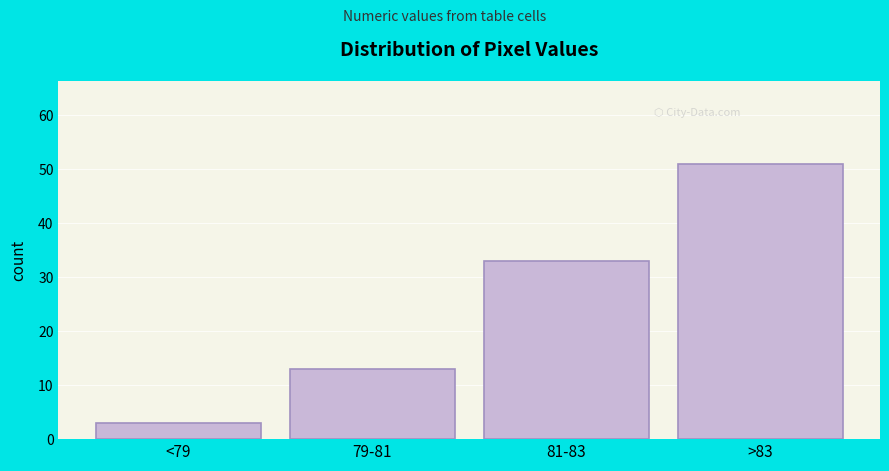

Reading left to right, extract all data points from this chart.

<79=3	79-81=13	81-83=33	>83=51